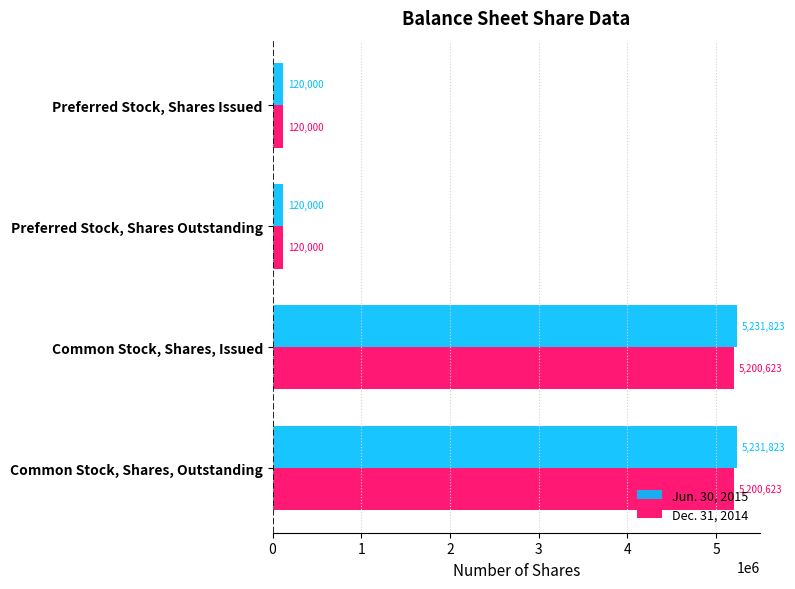

How many Jun. 30, 2015 values are between 120000 and 5231823?

4